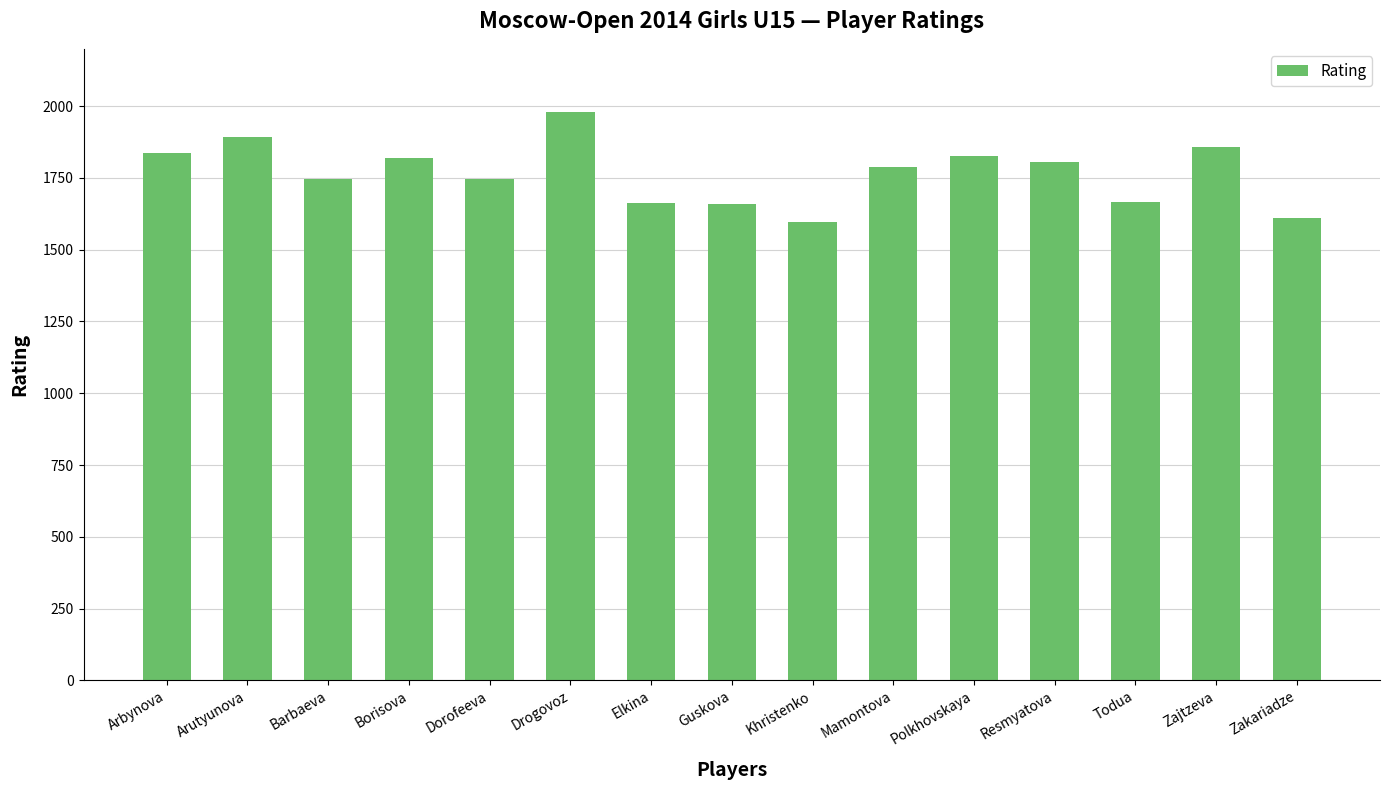

The chart shows a value of 1661 at Guskova. True or false?

True